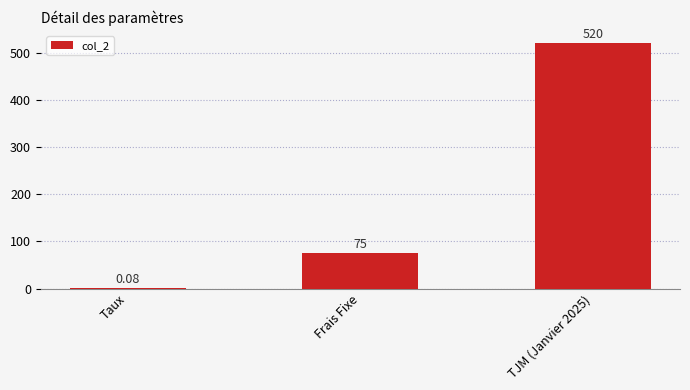

What is the sum of the values at Frais Fixe and TJM (Janvier 2025)?

595.0